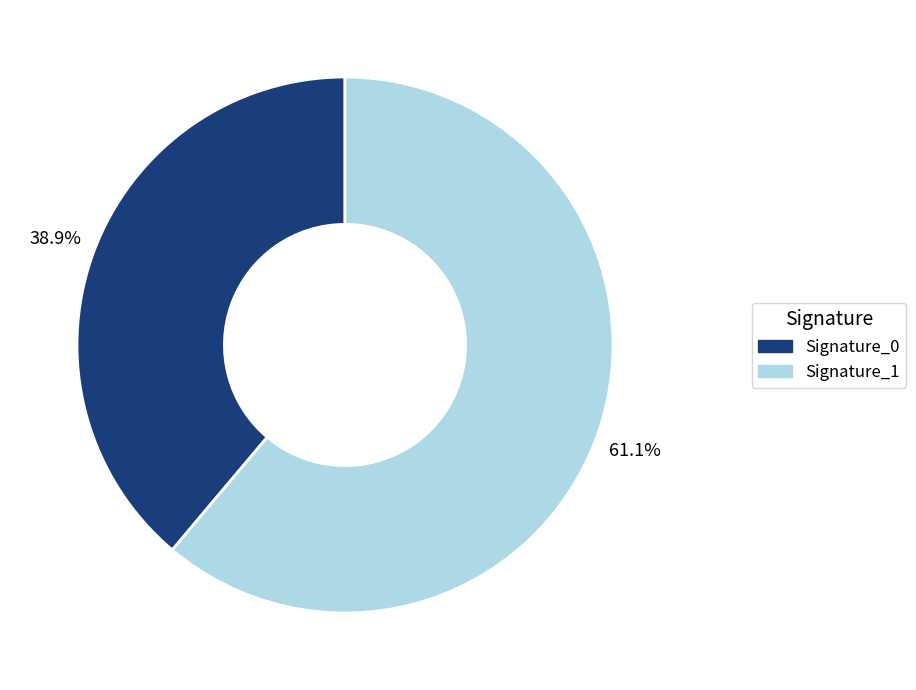

Rank the categories by value from highest to lowest.

Signature_1, Signature_0